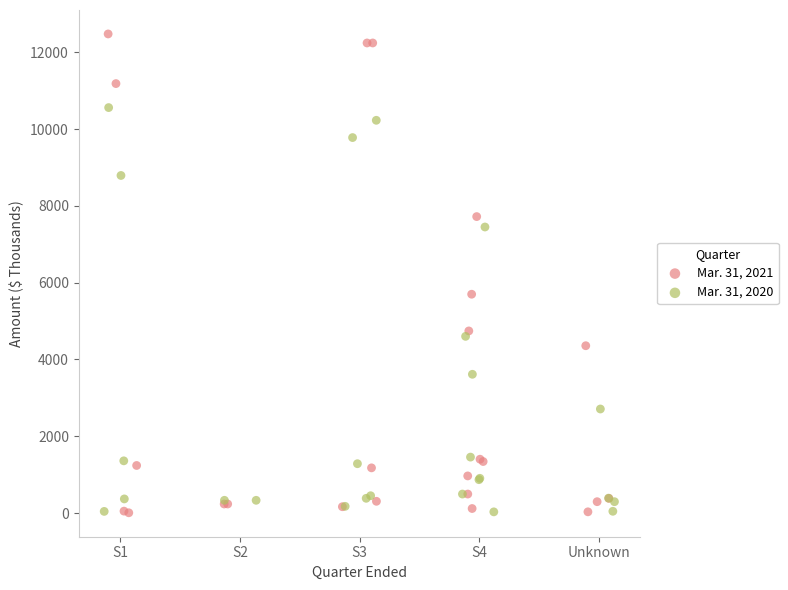

Which series reaches the maximum Y coordinate?

Mar. 31, 2021